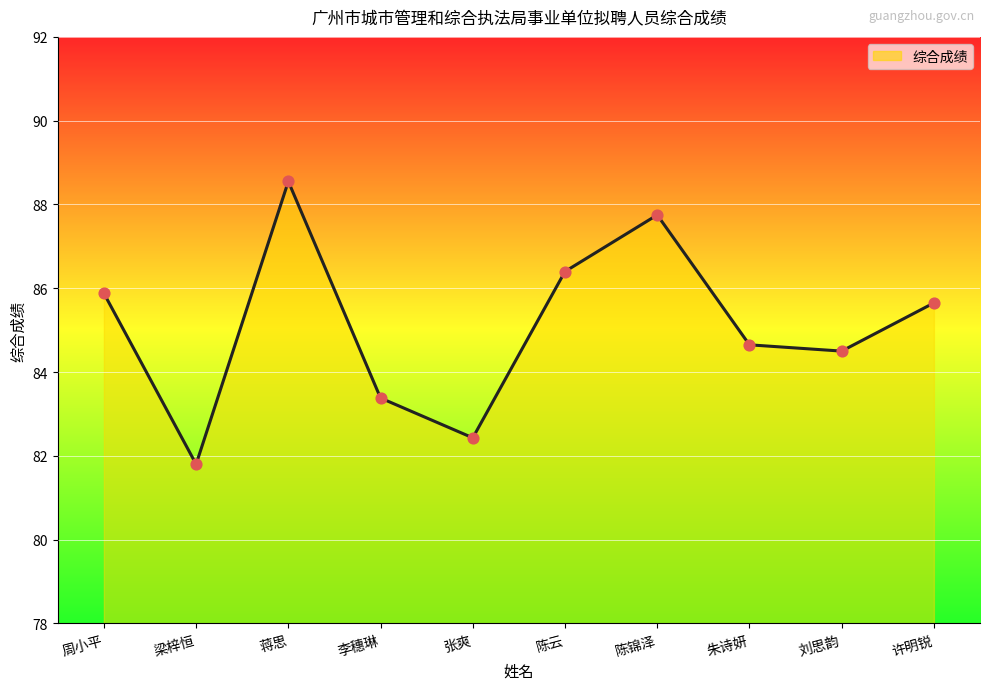

Between 朱诗妍 and 陈云, which is larger?

陈云